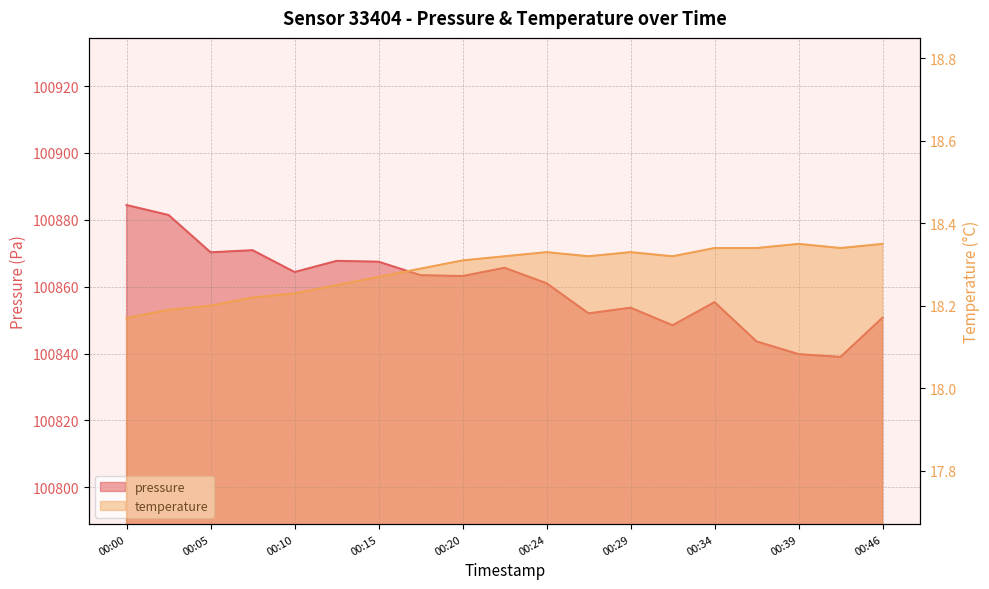

How many lines are shown in the chart?

2